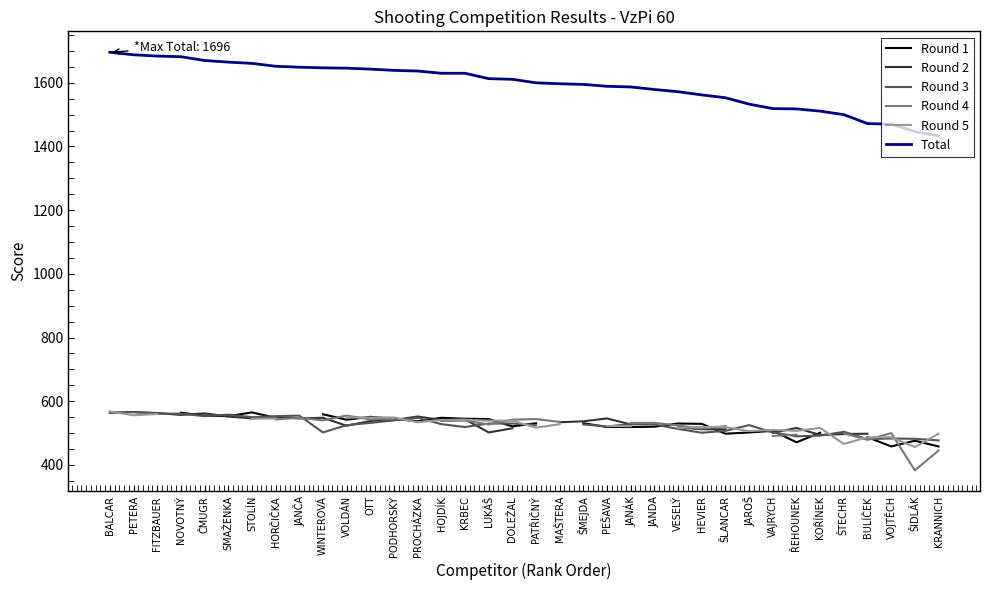

What is the minimum value shown in the chart?

383.0